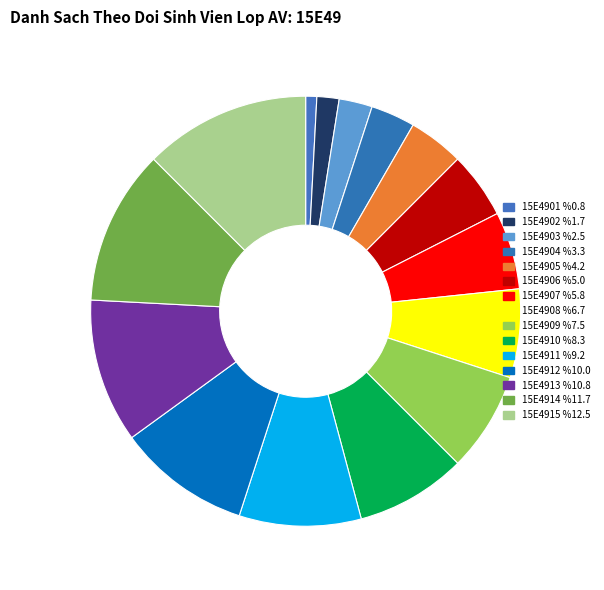

Do 15E4908 and 15E4915 together represent more than half of the pie?

No